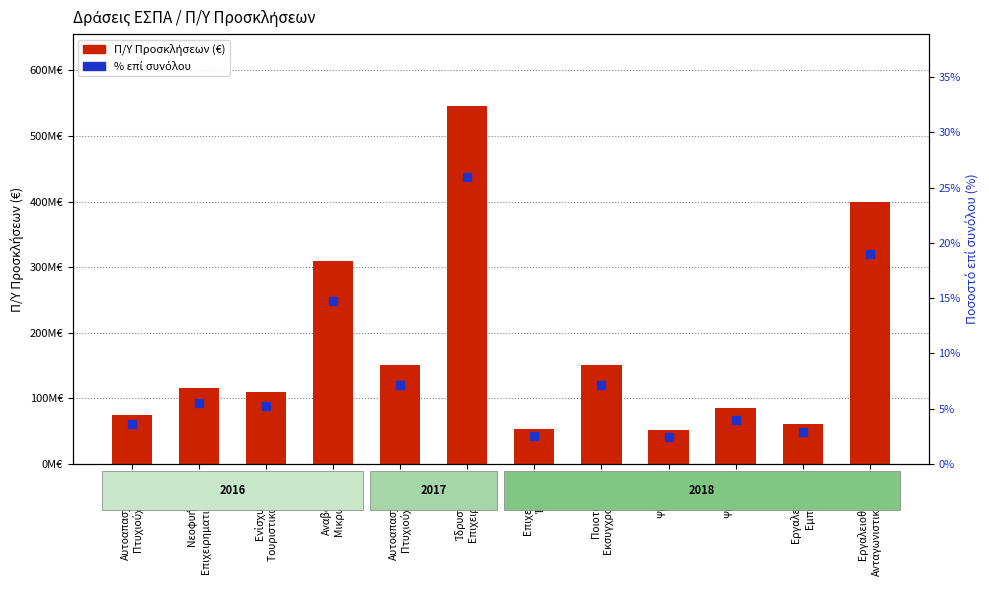

Is the value of % επί συνόλου at Εργαλειοθήκη
Ανταγωνιστικότητας greater than the value of Π/Υ ΠΡΟΣΚΛΗΣΗΣ at Αναβάθμιση
Μικρών επιχ.?

No